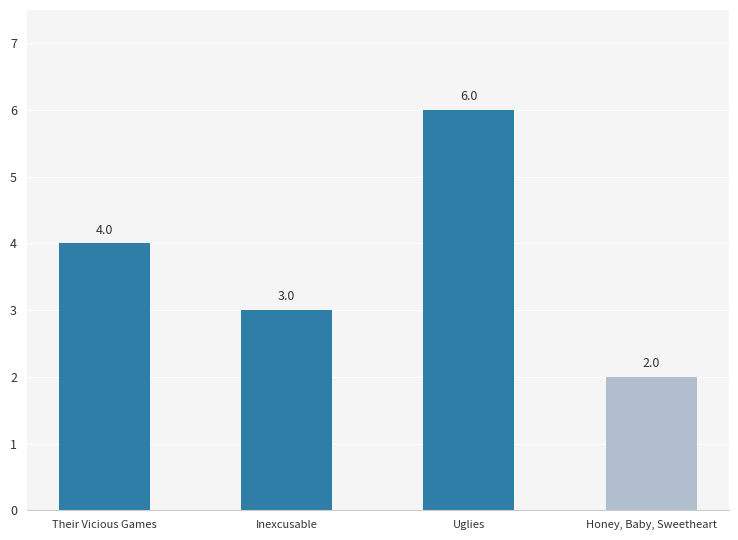

Rank the categories by value from highest to lowest.

Uglies, Their Vicious Games, Inexcusable, Honey, Baby, Sweetheart